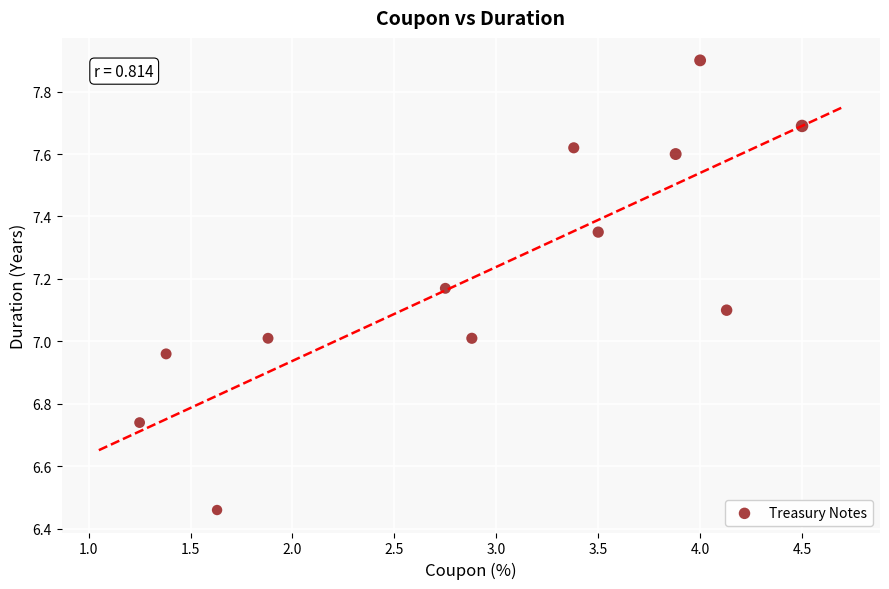

What is the range of X values (max minus min)?

3.2